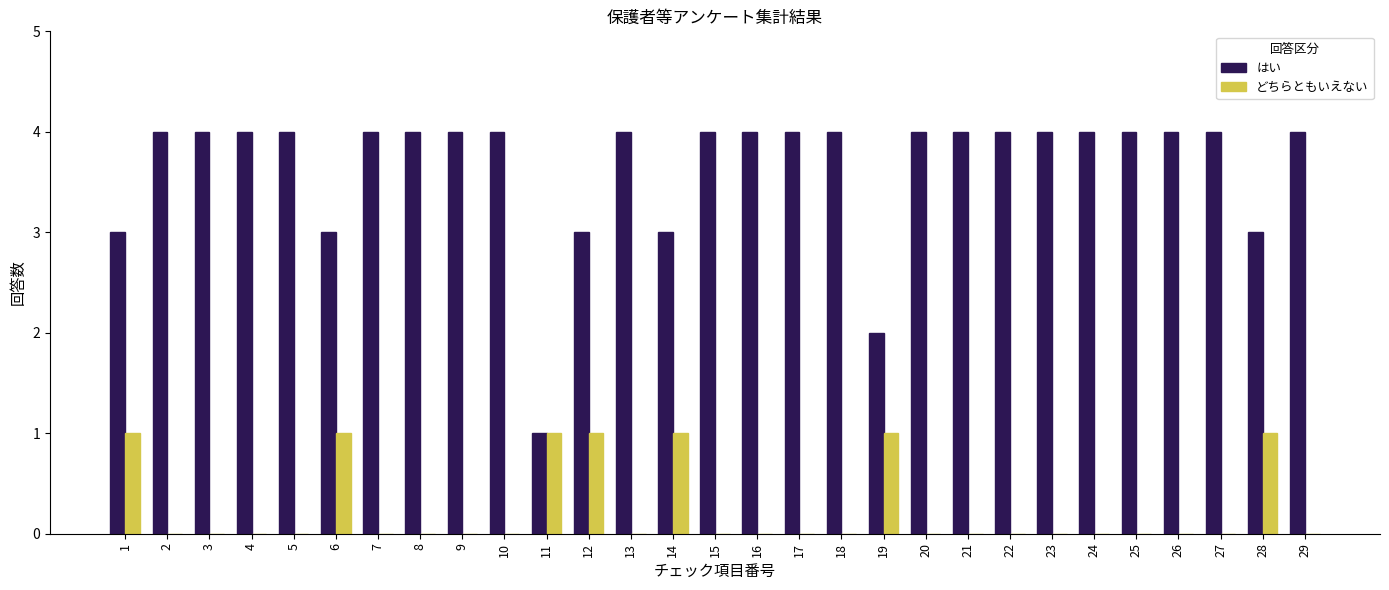

The どちらともいえない series shows 0 at 1. True or false?

False